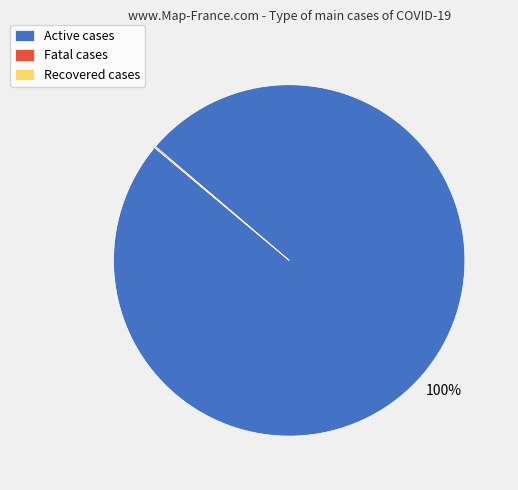

What percentage is the Active cases slice, to the nearest percent?

100%